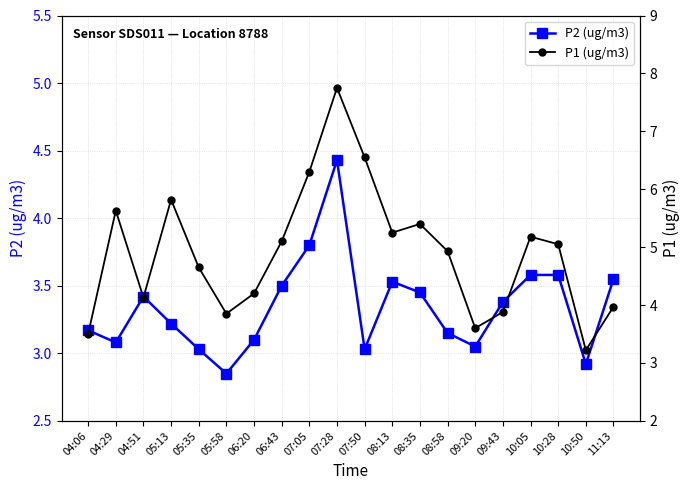

At which label does P2 (ug/m3) first exceed 3?

04:06